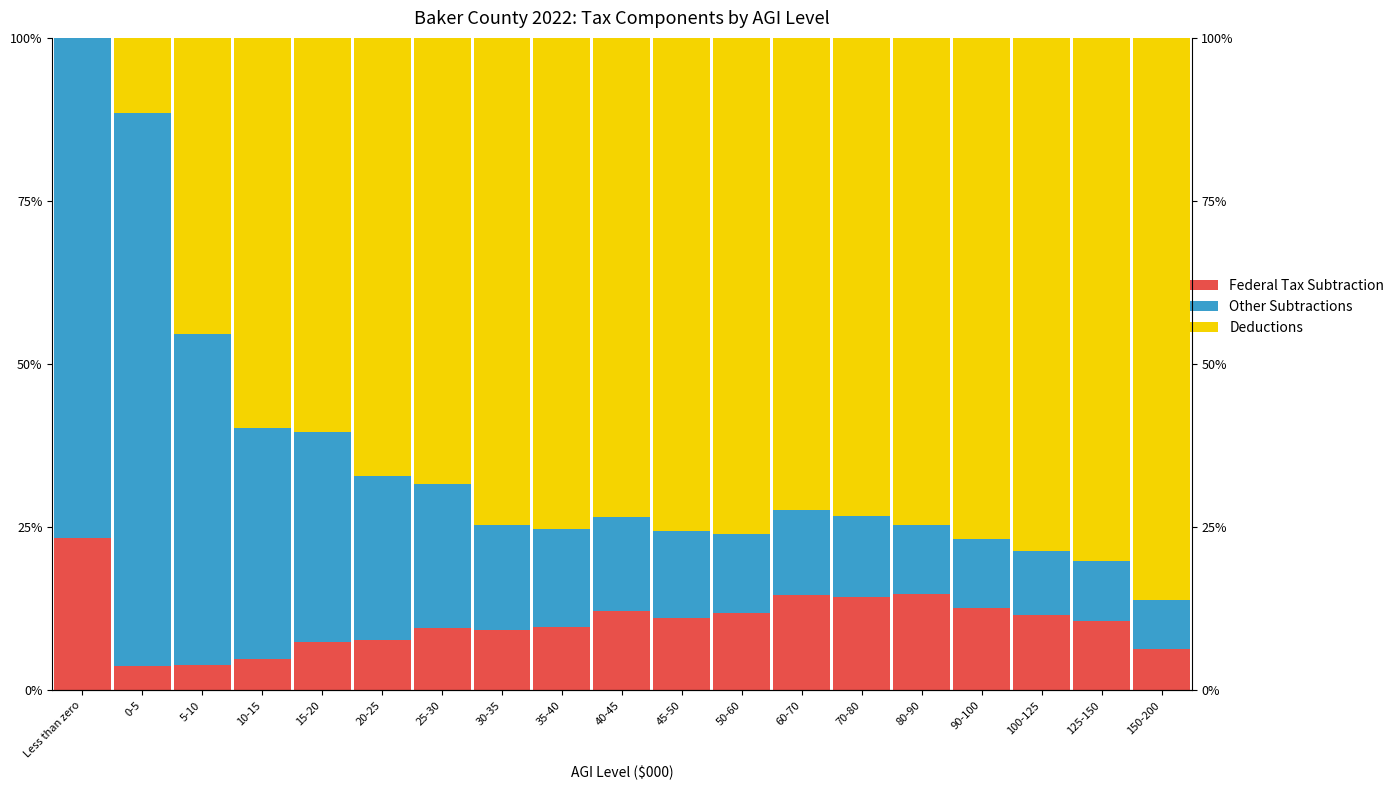

The Deductions series shows 86.1 at 150-200. True or false?

True